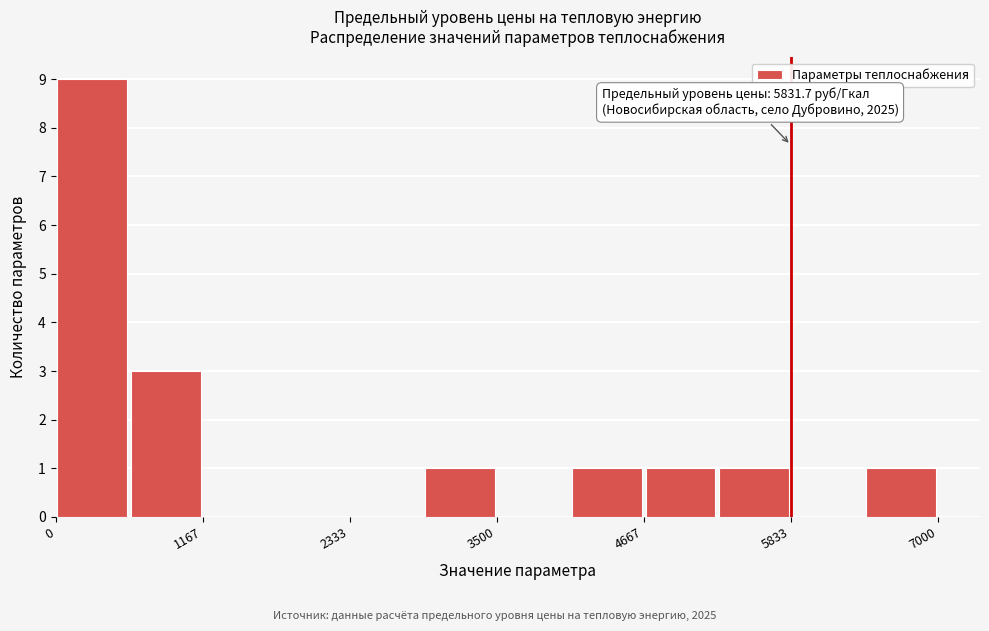

Around what value on the x-axis is the tallest bar? Give the approximate position of its centre, as read against the axis.

200